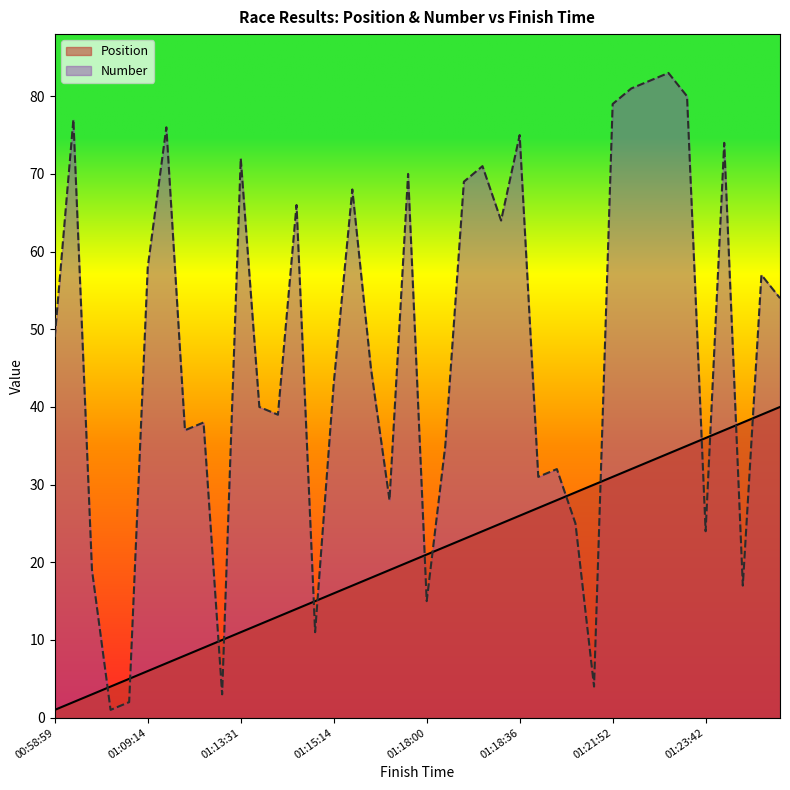

At which category is the sum across all series the highest?

33